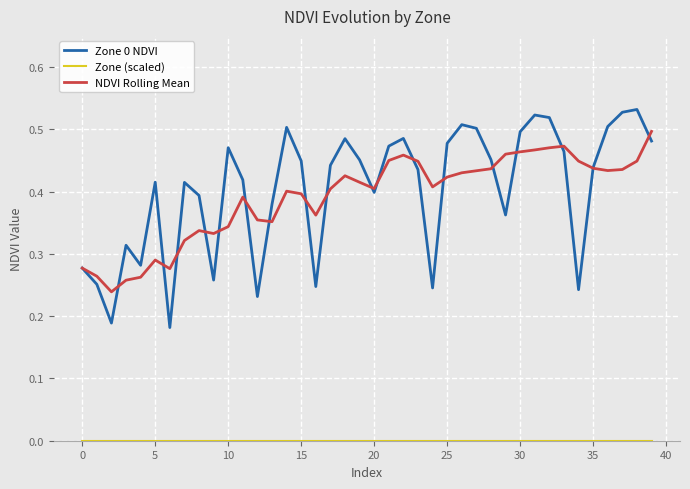

Which series has the largest range (max minus min)?

Zone 0 NDVI